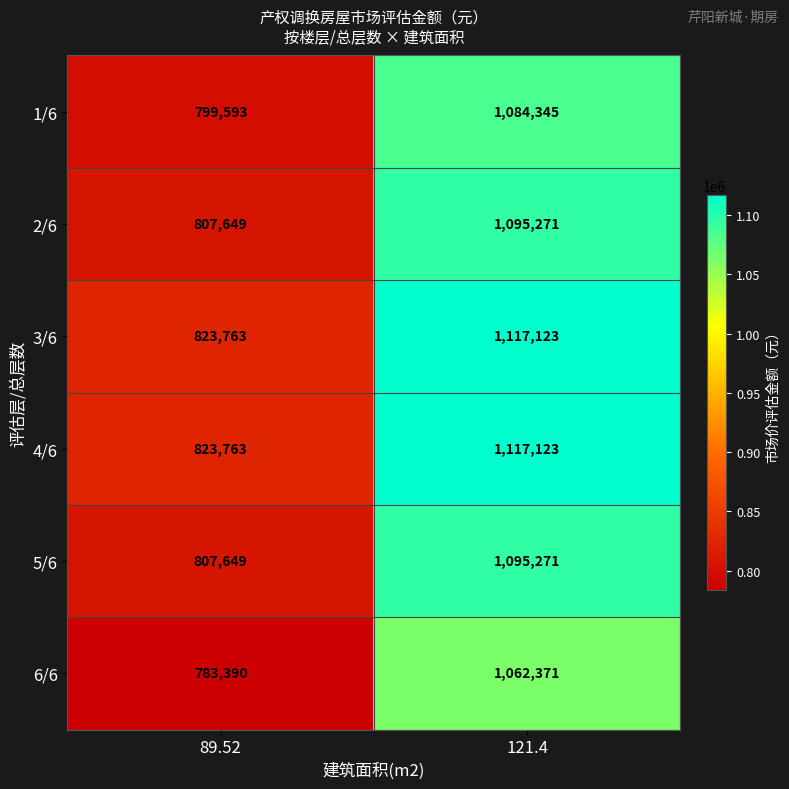

List the labels in order of 4/6 value, largest first.

121.4, 89.52